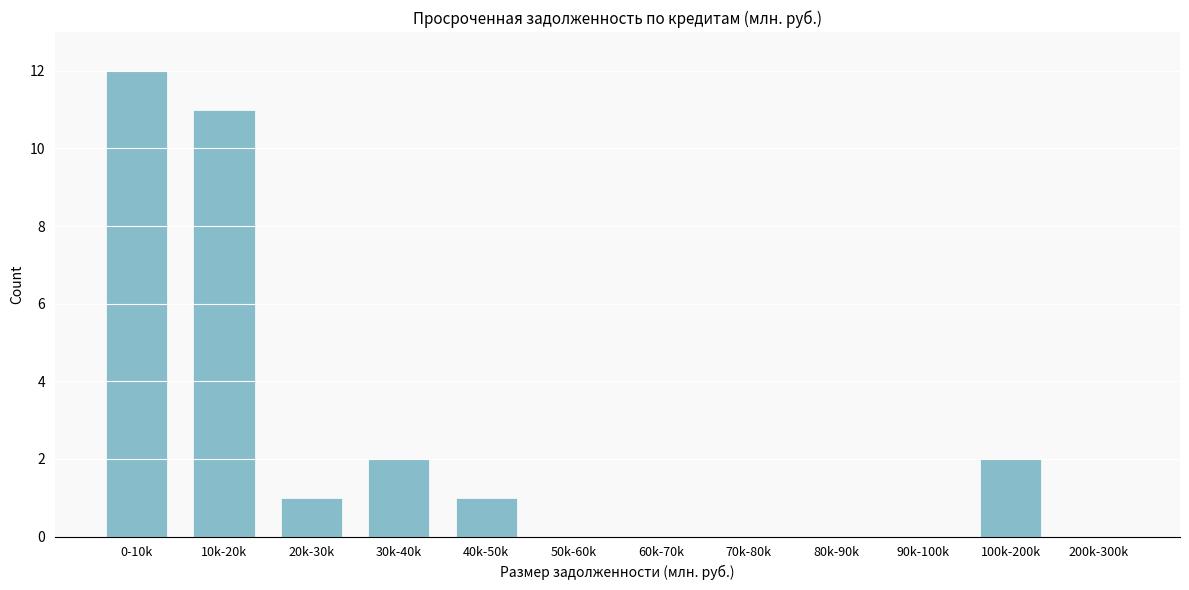

Reading left to right, extract all data points from this chart.

0-10k=12	10k-20k=11	20k-30k=1	30k-40k=2	40k-50k=1	50k-60k=0	60k-70k=0	70k-80k=0	80k-90k=0	90k-100k=0	100k-200k=2	200k-300k=0